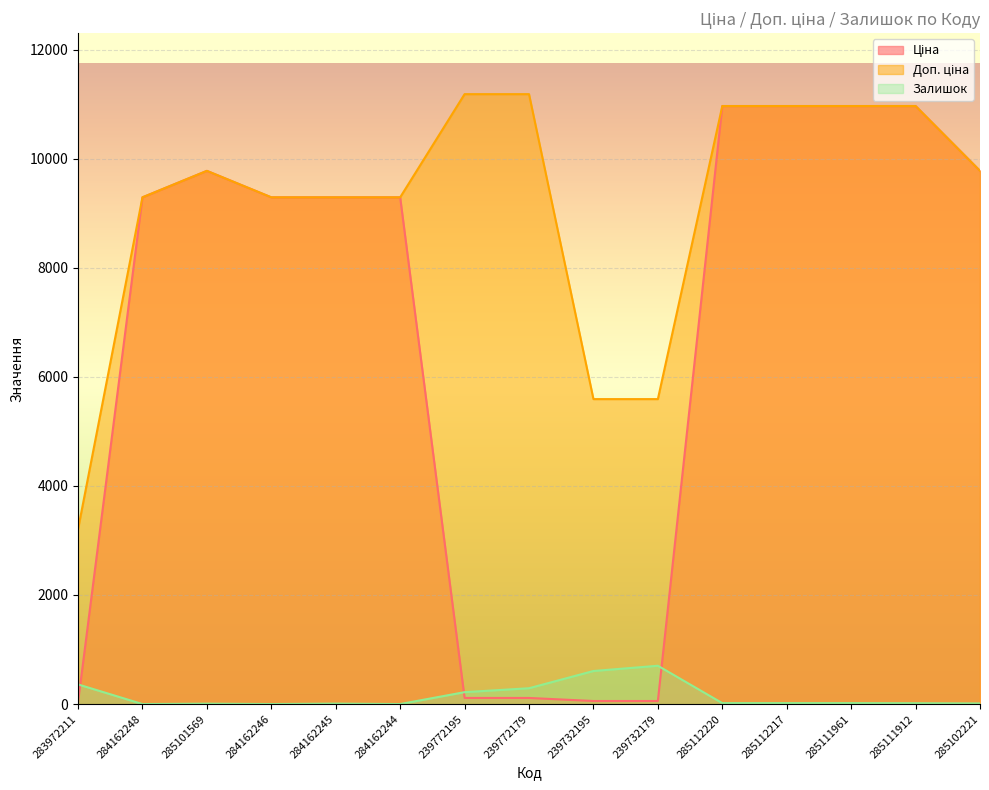

True or false: Ціна and Доп. ціна intersect in this chart.

False